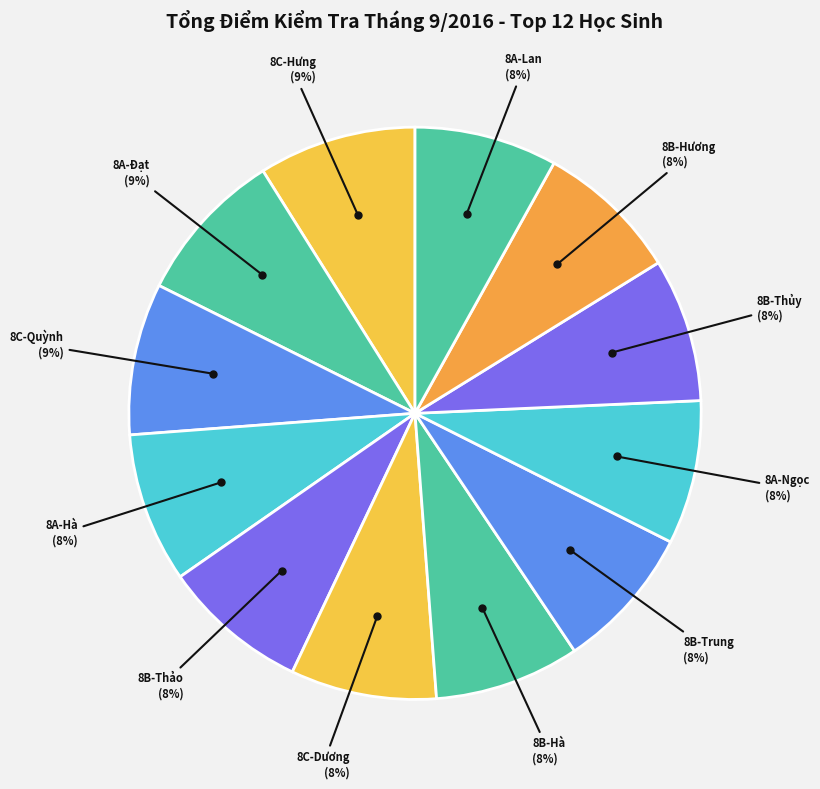

How many slices are in this pie chart?

12